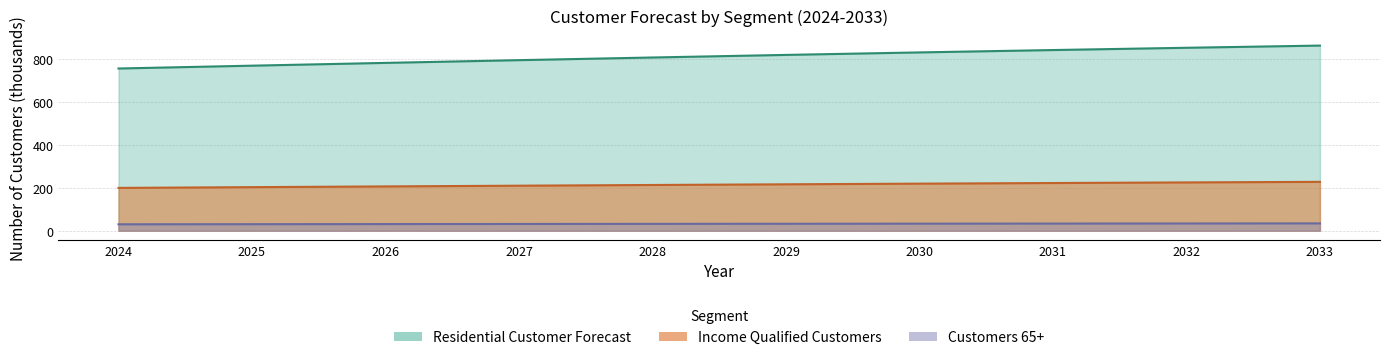

Count the number of categories in the chart.

10